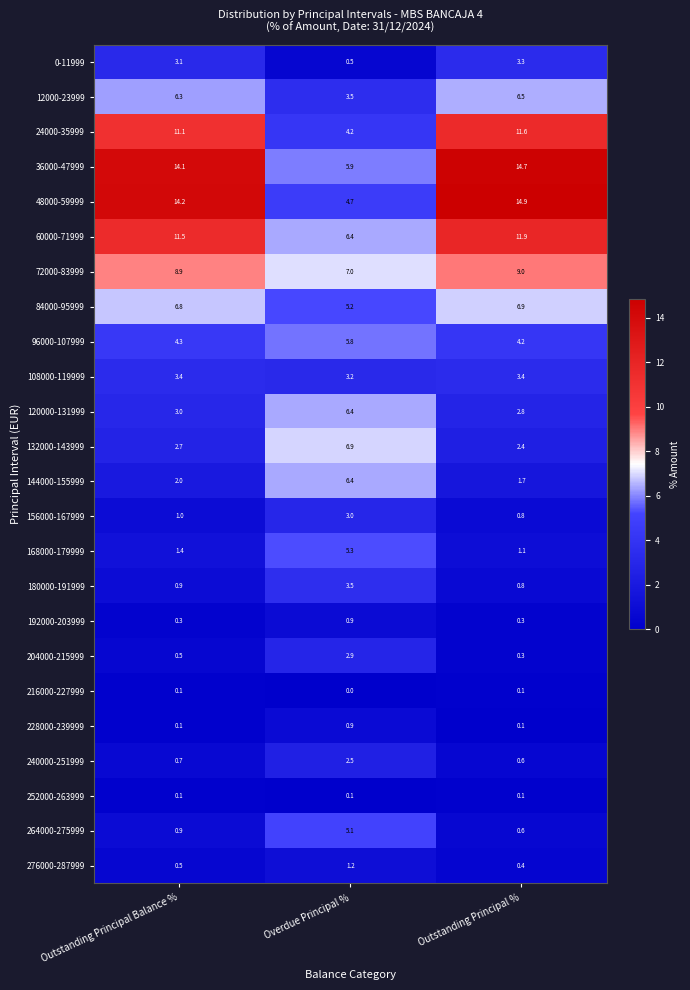

What is the total value across all series at Overdue Principal %?

91.5